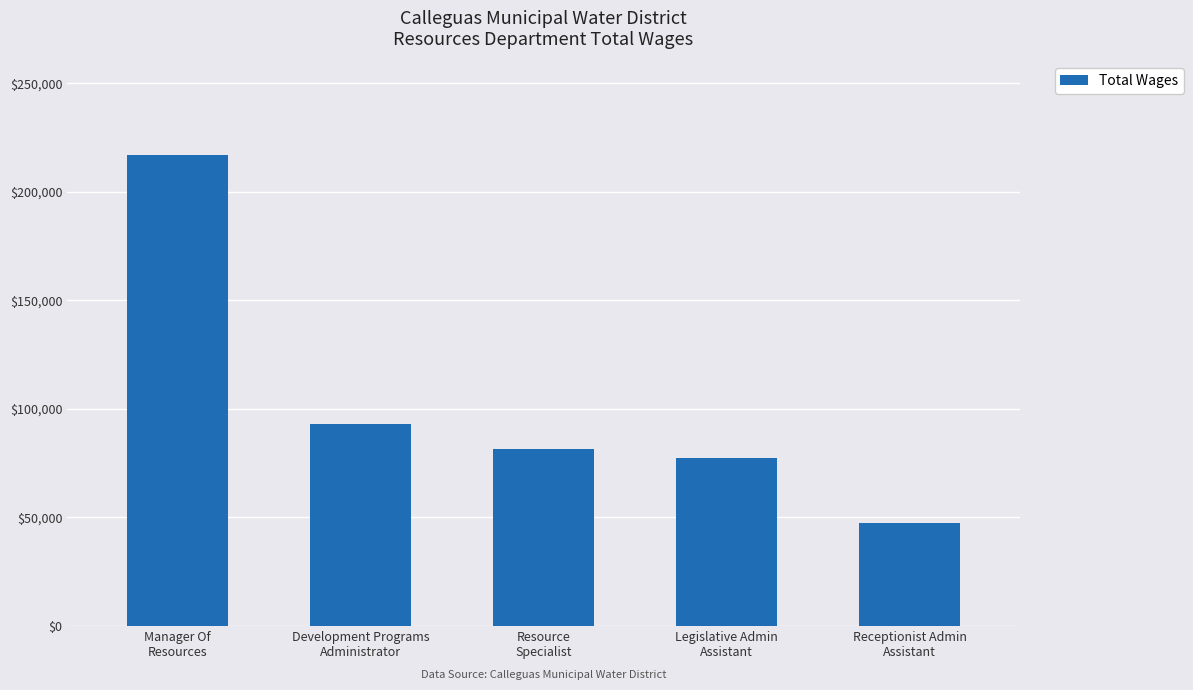

The chart shows a value of 22432 at Receptionist Admin
Assistant. True or false?

False